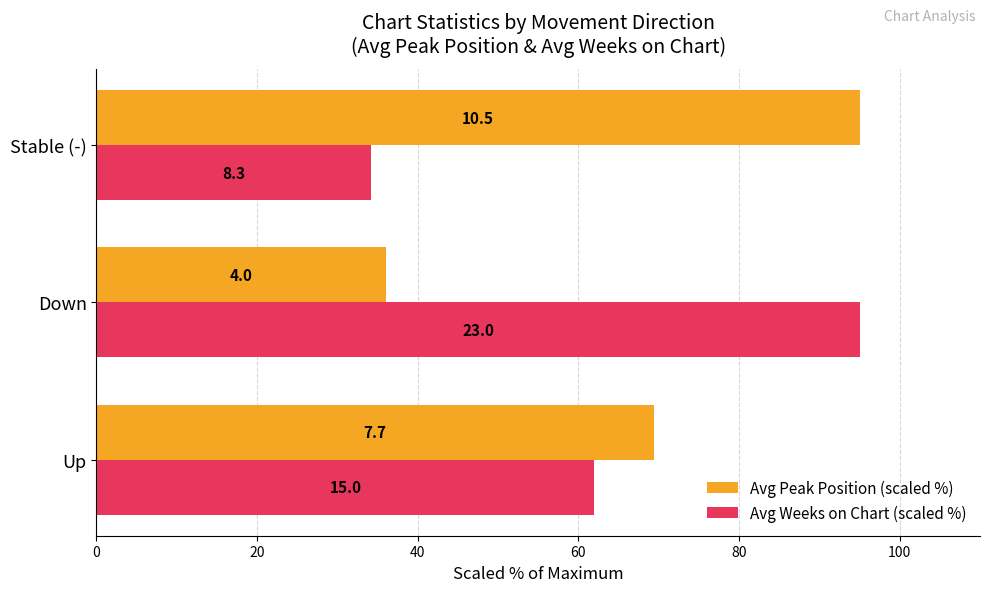

What are all the series names shown in the legend?

Avg Peak Position (scaled %), Avg Weeks on Chart (scaled %)